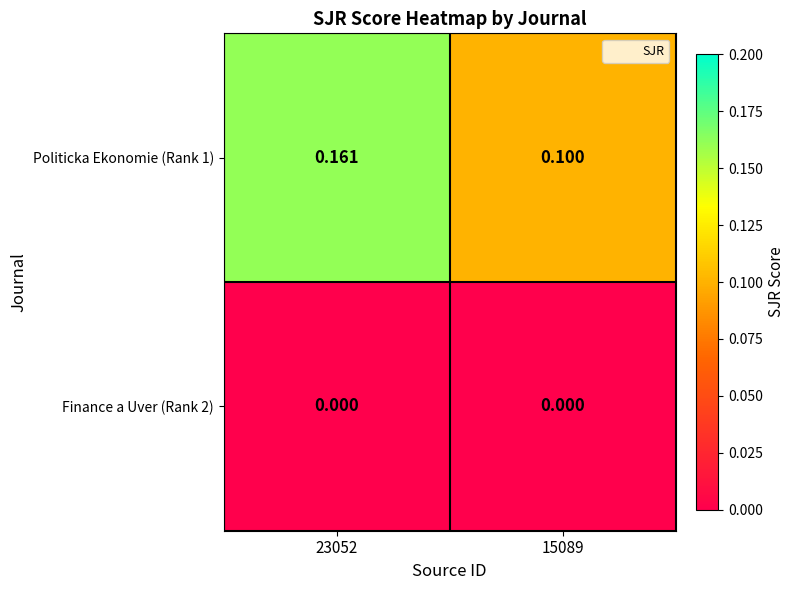

What is the maximum value shown in the chart?

0.2